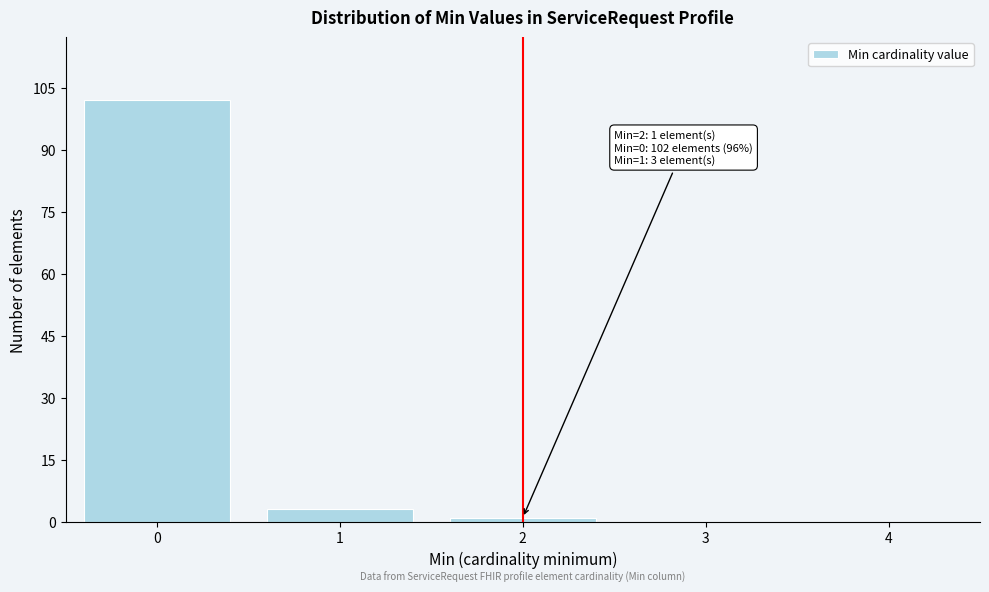

Reading left to right, extract all data points from this chart.

0=102	1=3	2=1	3=0	4=0